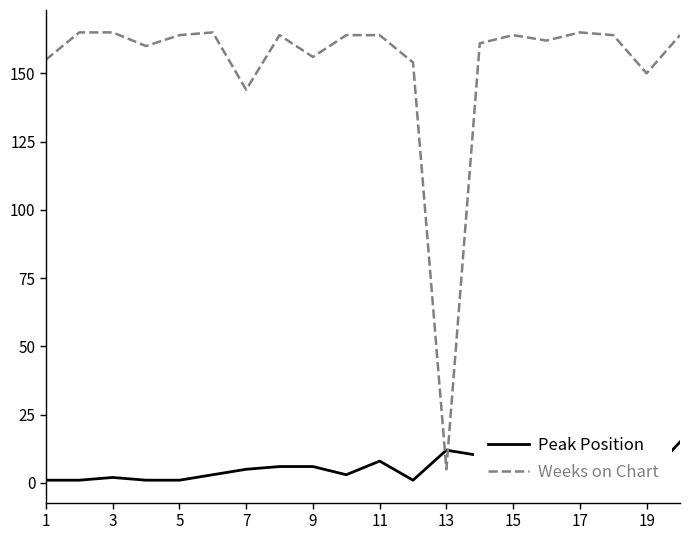

Reading left to right, transcribe all the data shown in this chart.

Peak Position: 1	1	2	1	1	3	5	6	6	3	8	1	12	10	12	1	14	10	2	15
Weeks on Chart: 155	165	165	160	164	165	144	164	156	164	164	154	5	161	164	162	165	164	150	164